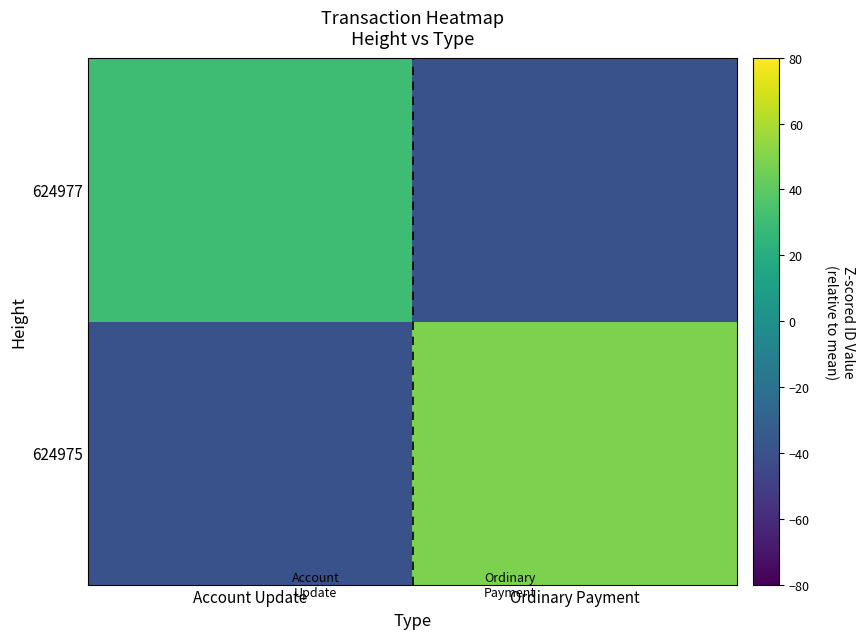

What is the greatest value displayed?

48.5